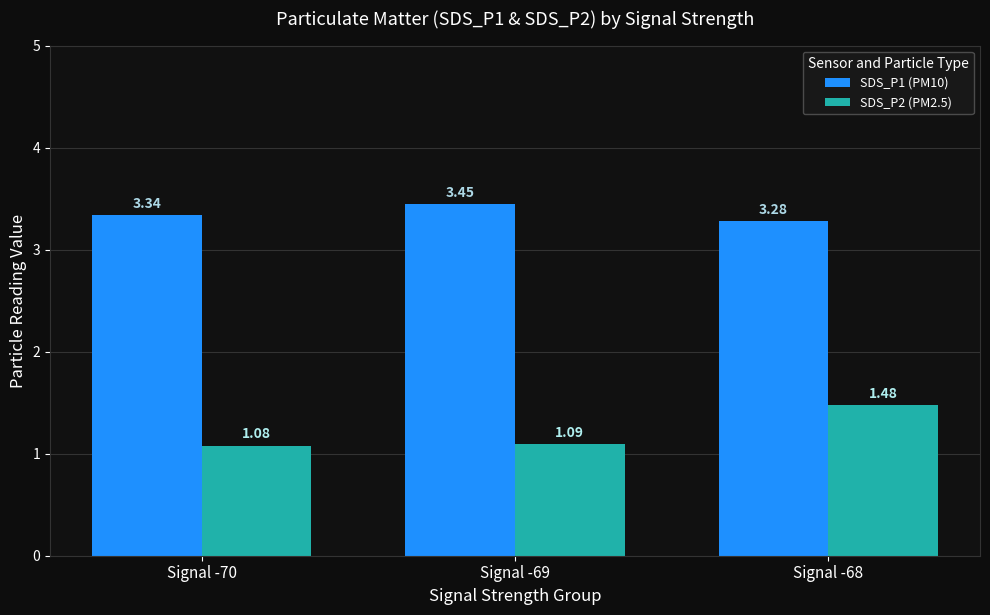

Which series has the largest total across all categories?

SDS_P1 (PM10)